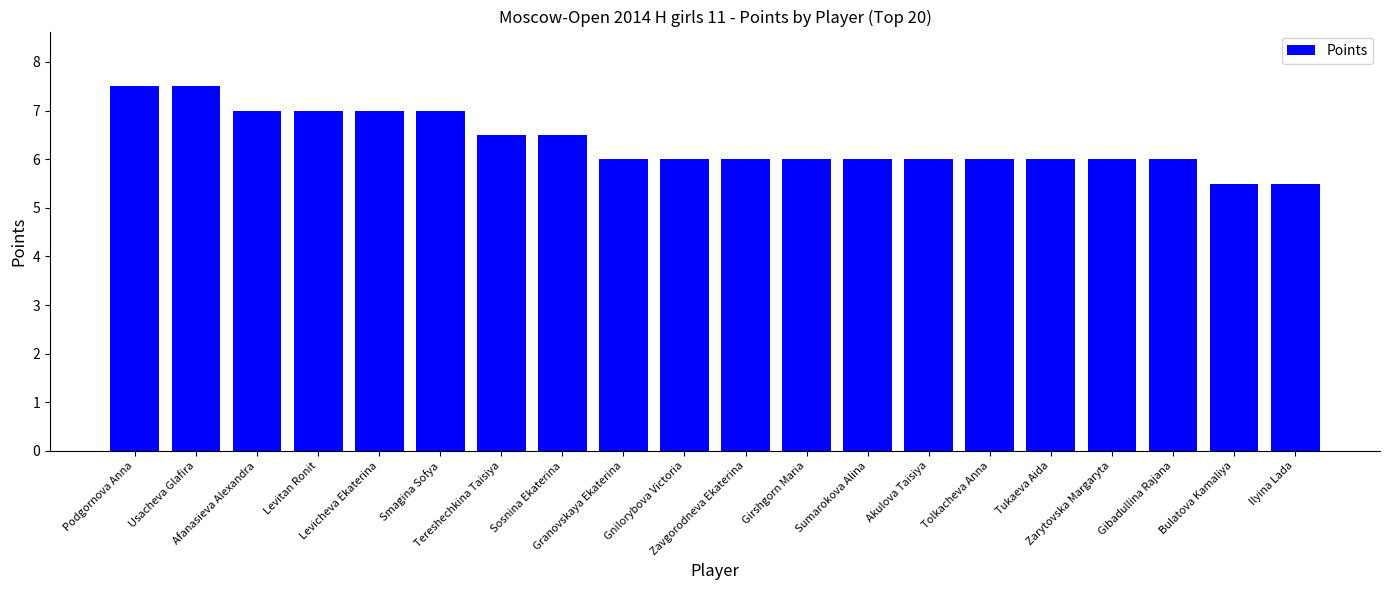

The chart shows a value of 5.5 at Bulatova Kamaliya. True or false?

True